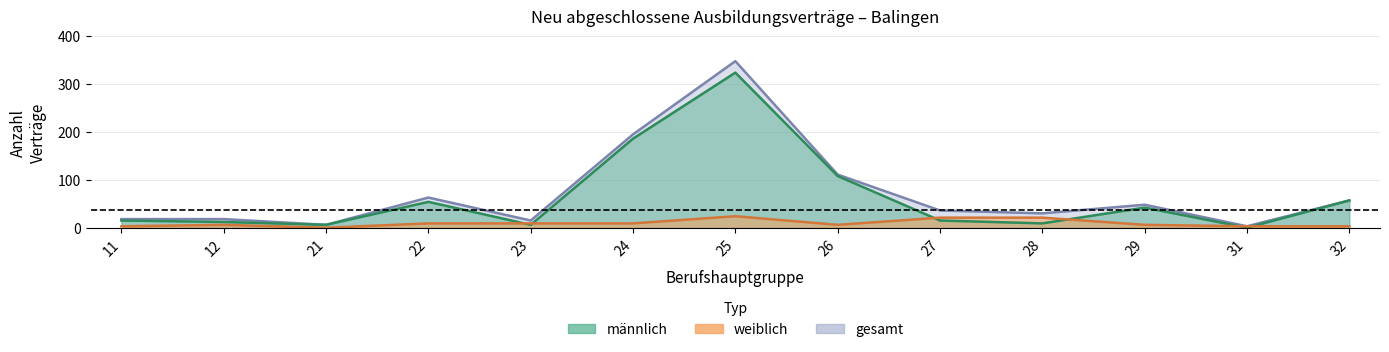

Read the gesamt value at 24.

195